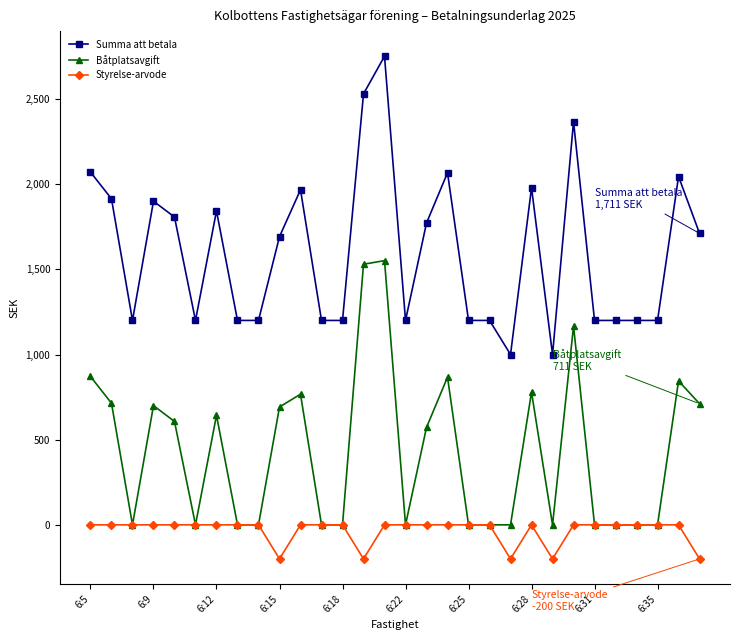

What is the greatest value displayed?

2751